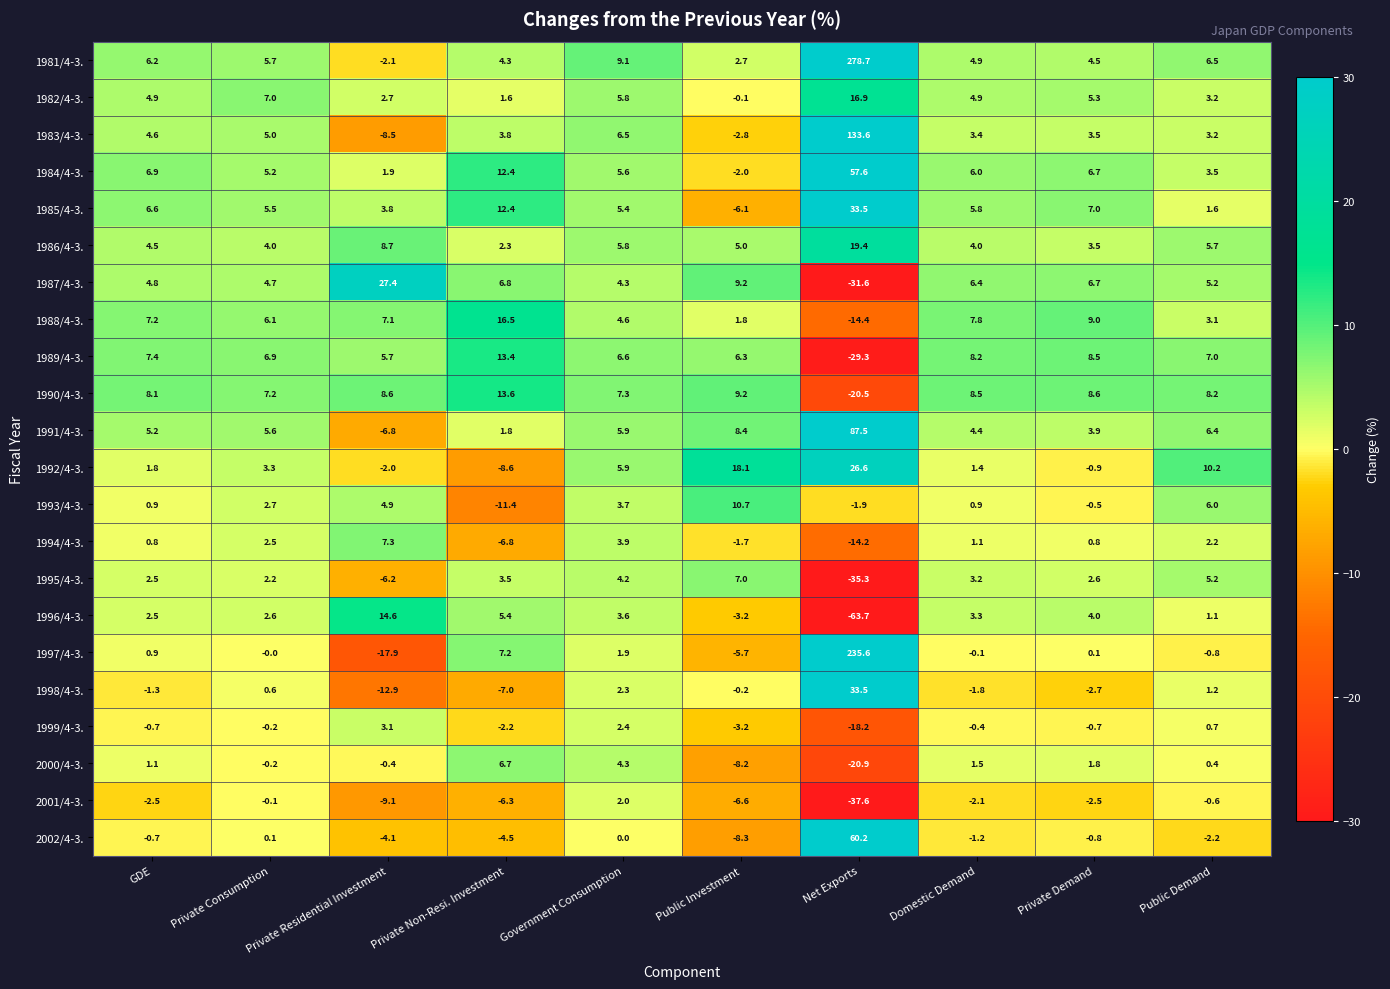

Which series changed the most between GDE and Public Investment?

1992/4-3.